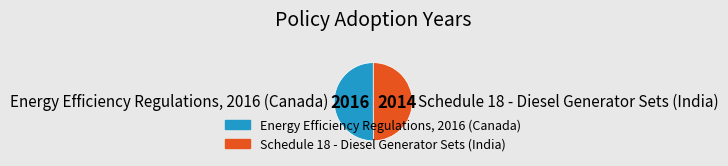

Combined, do Energy Efficiency Regulations, 2016 (Canada) and Schedule 18 - Diesel Generator Sets (India) account for over 50%?

Yes